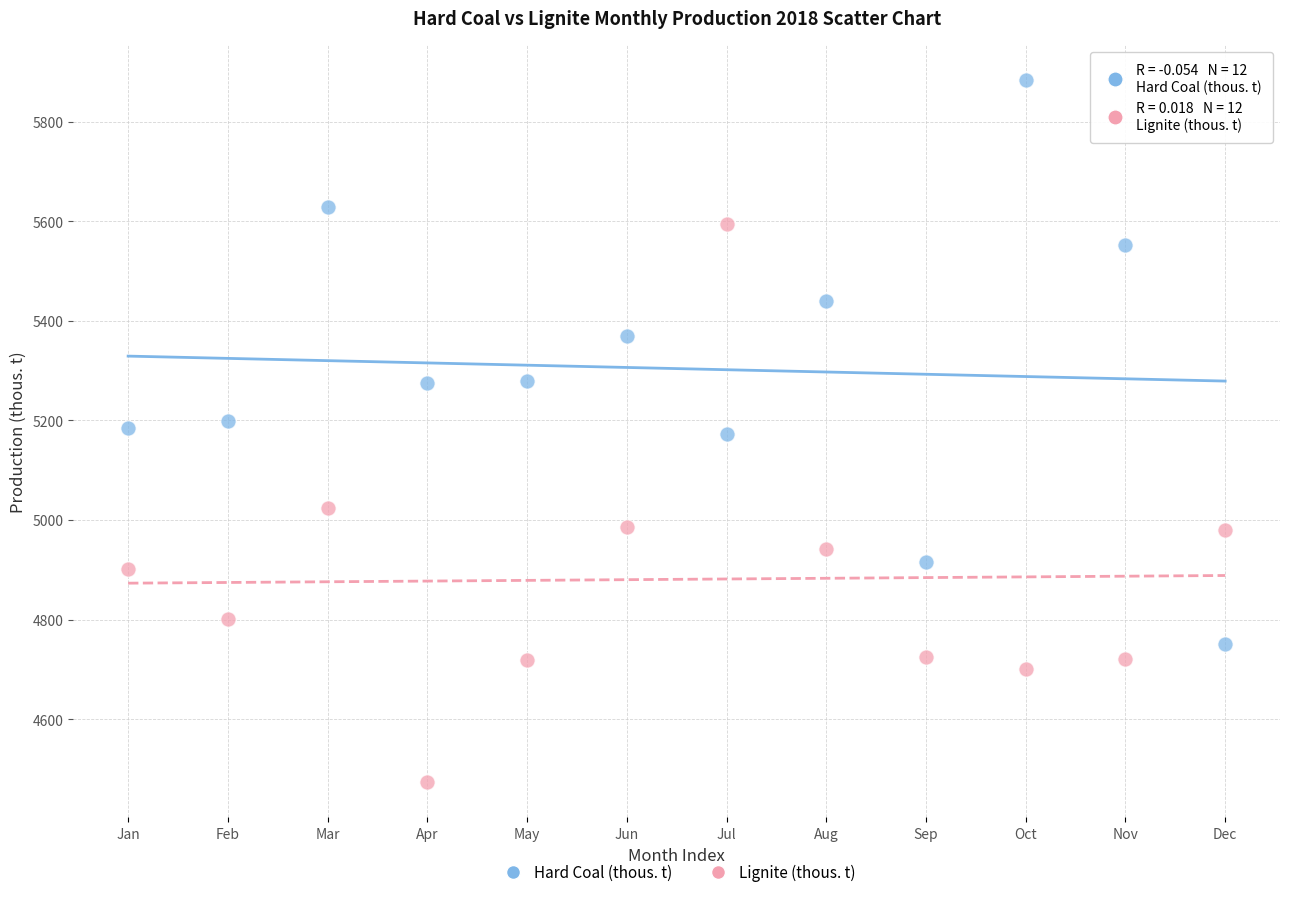

What is the X range (max minus min) for the scatter plot?

11